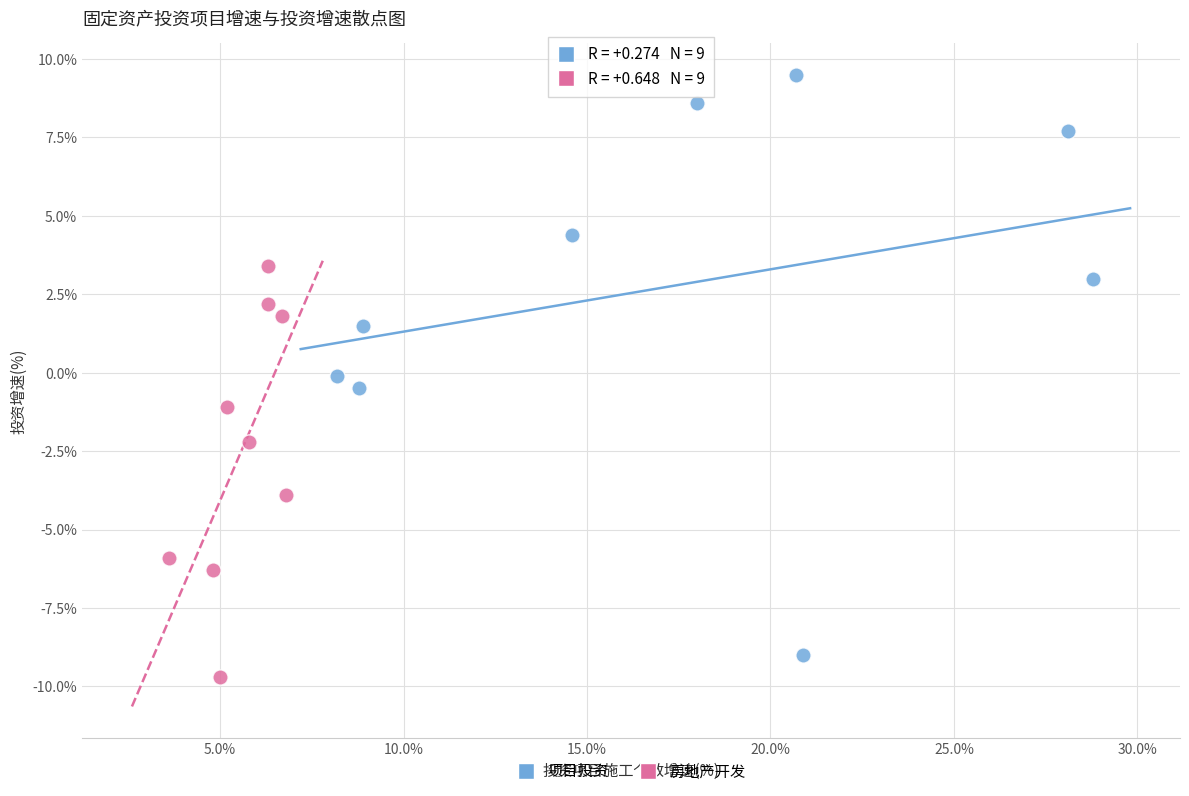

Which series contains the lowest Y value?

房地产开发